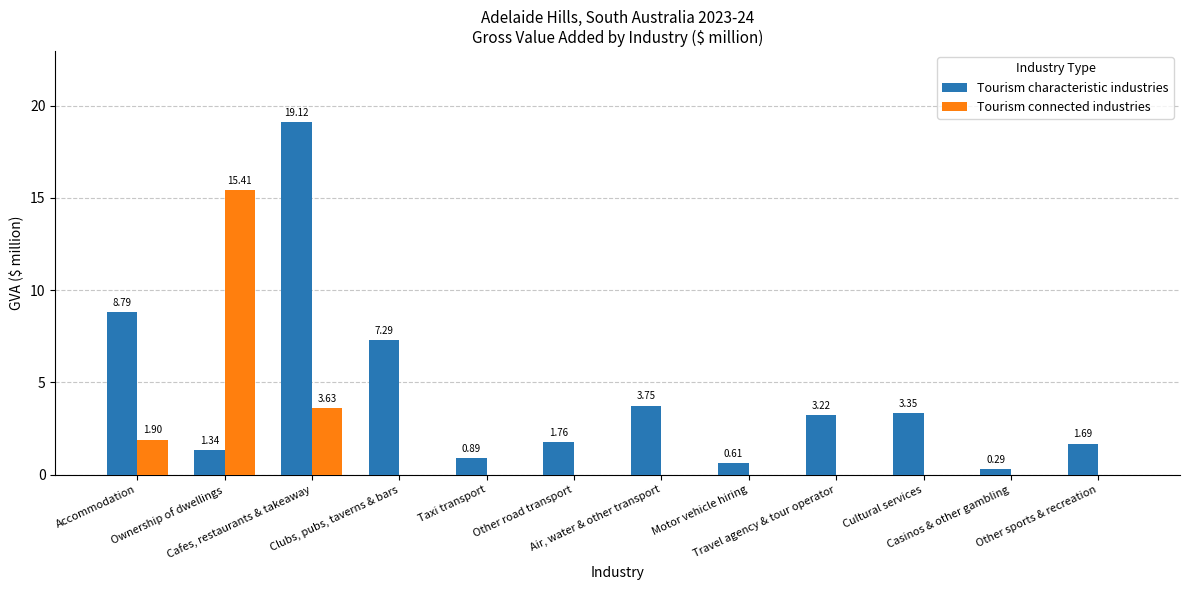

Is the value of Tourism characteristic industries at Travel agency & tour operator greater than the value of Tourism connected industries at Cultural services?

Yes